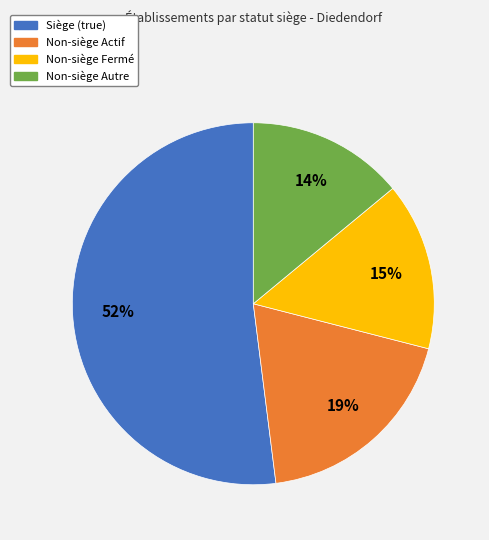

Is there any slice that represents more than half of the pie?

Yes